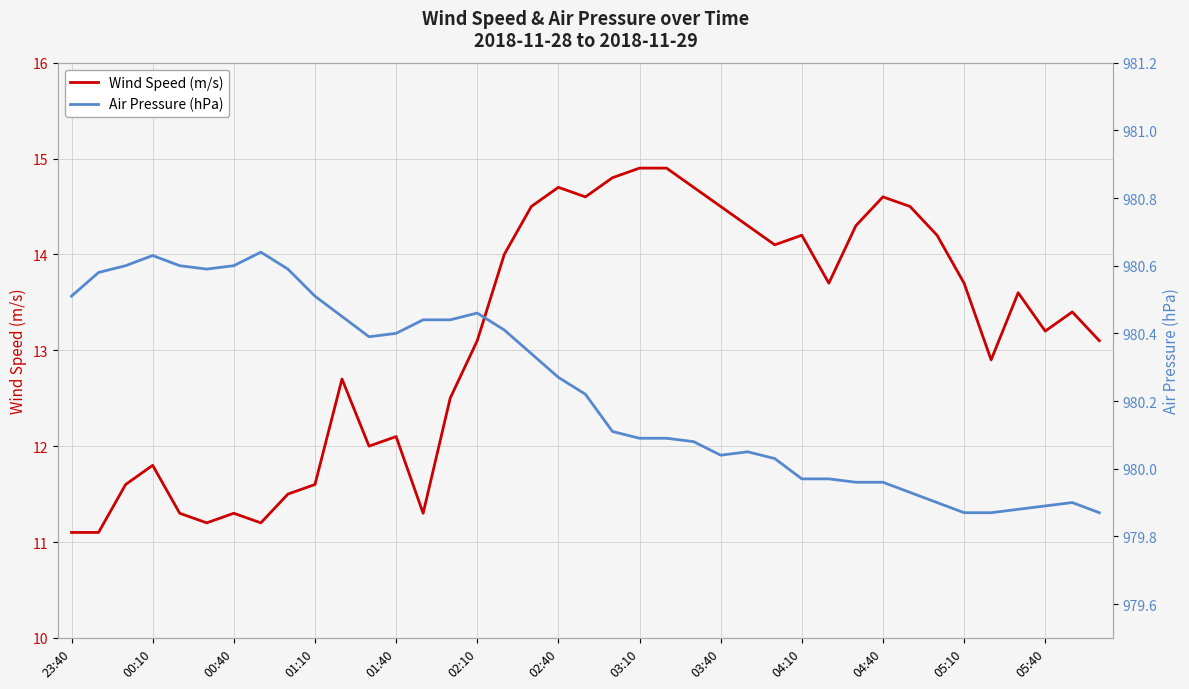

What value does the Wind Speed (m/s) series have at 38?

13.1